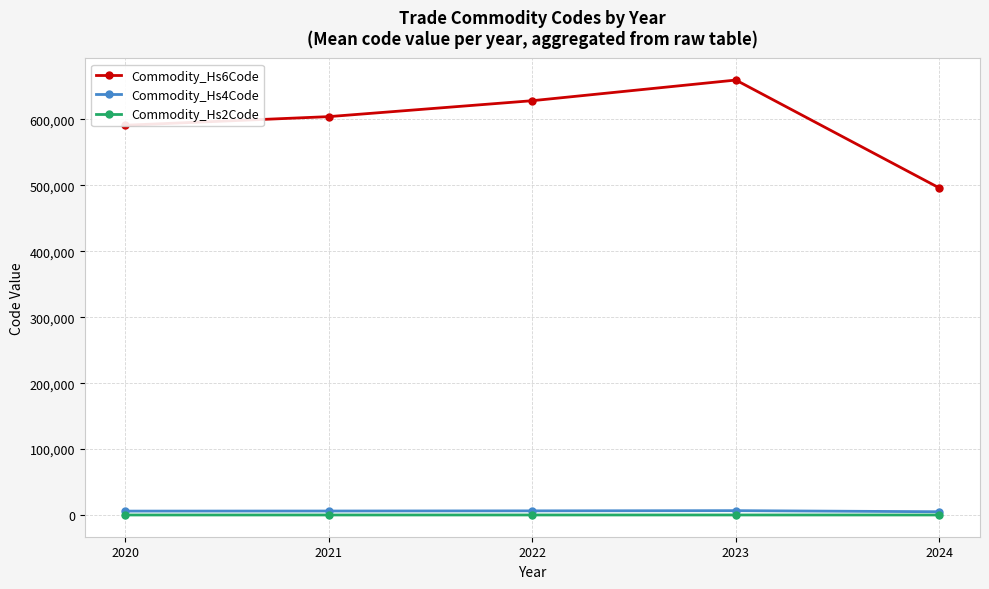

What is the minimum value for Commodity_Hs6Code?

496033.5